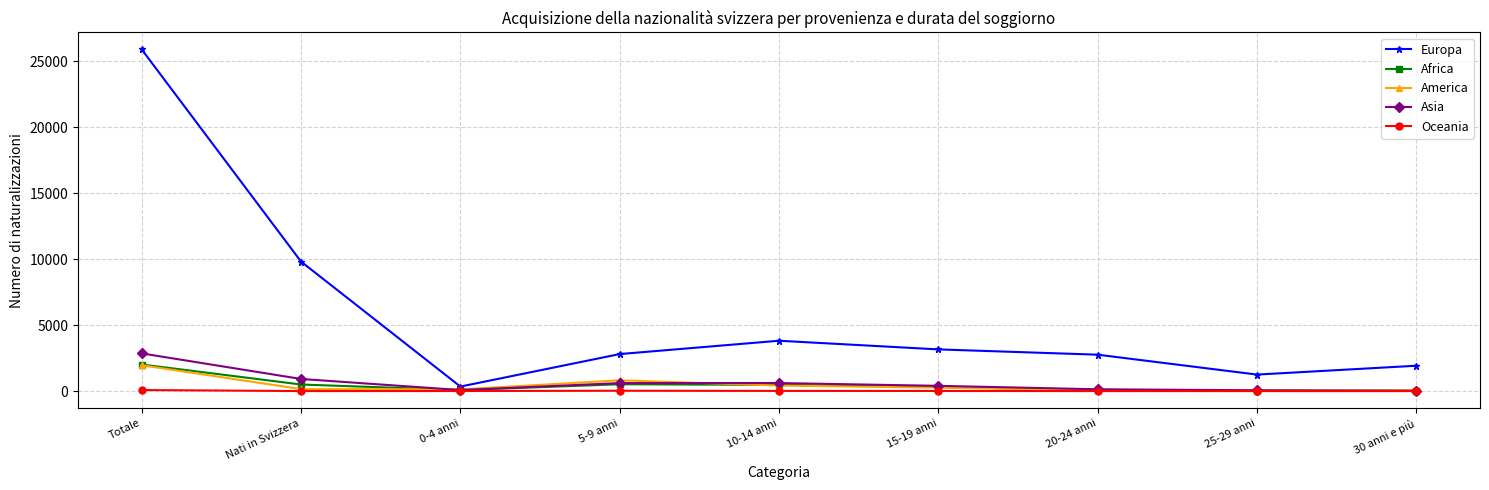

What is the greatest value displayed?

25885